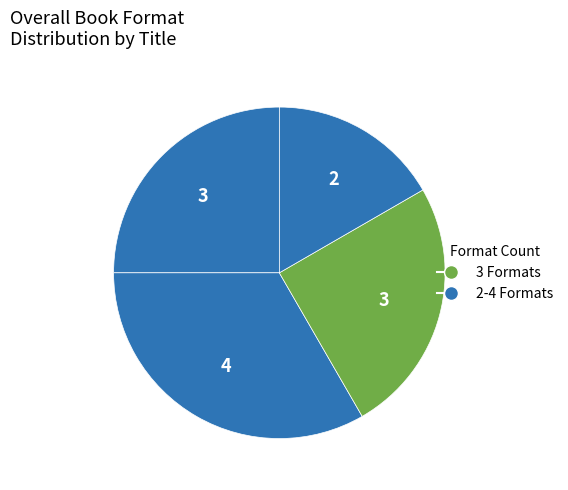

How many slices are in this pie chart?

4